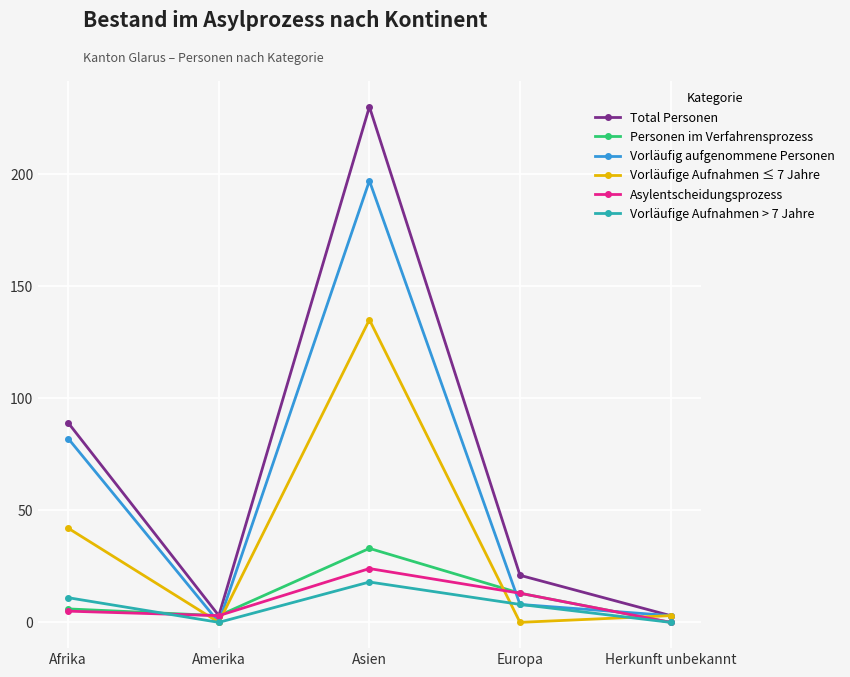

How many interior local valleys does the Personen im Verfahrensprozess series have?

1